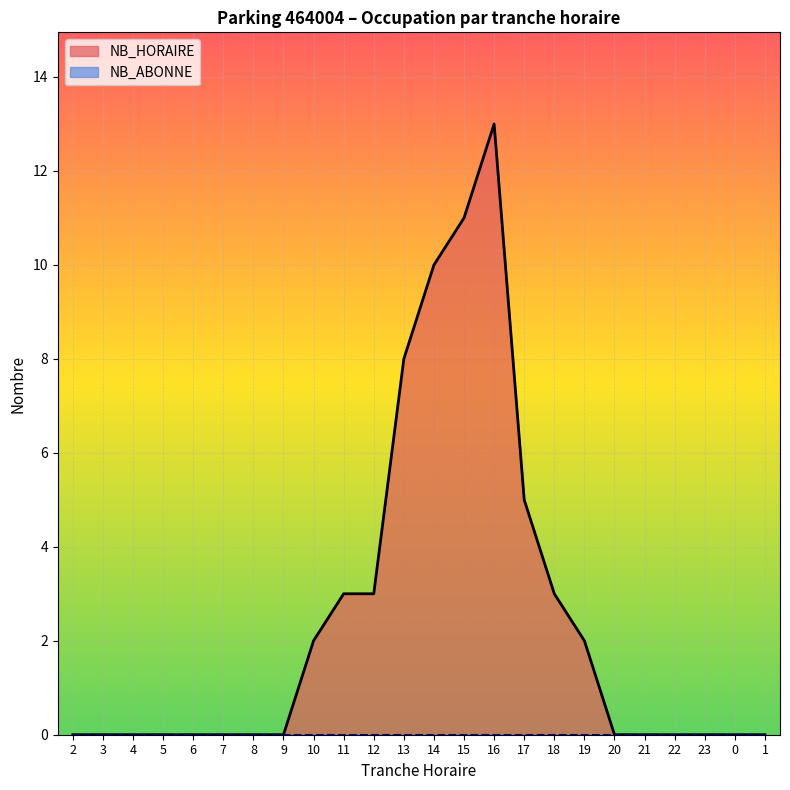

Reading right to left, transcribe all the data shown in this chart.

0	0	0	0	0	0	2	3	5	13	11	10	8	3	3	2	0	0	0	0	0	0	0	0